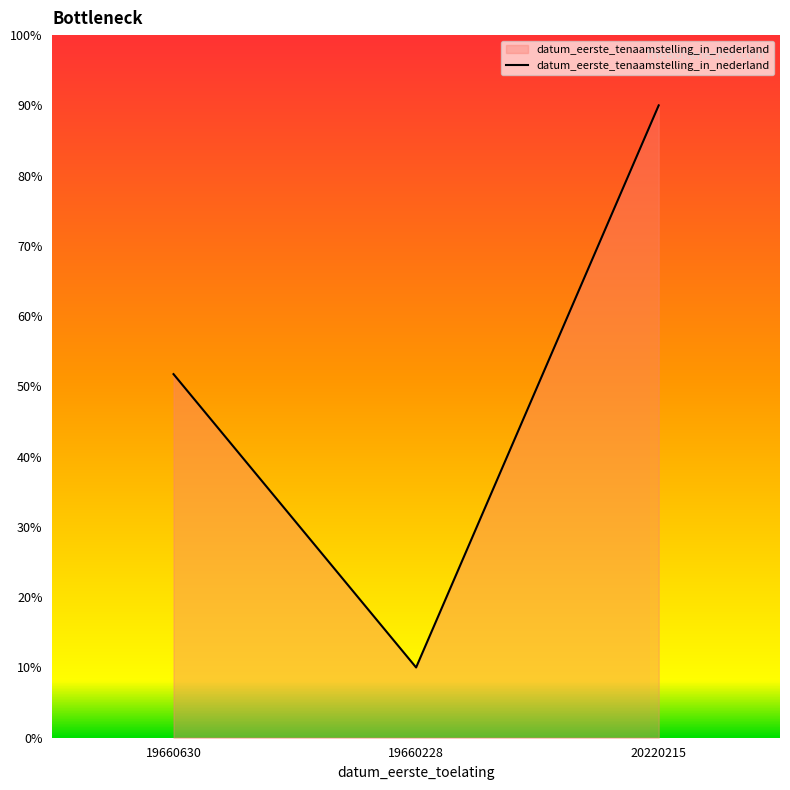

What position from the right is 19660630?

3